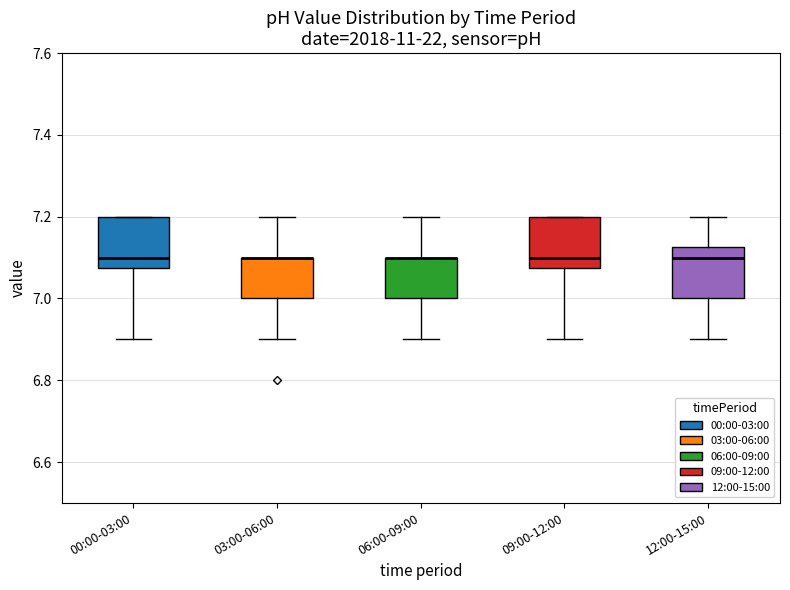

Reading left to right, transcribe this box plot: for each box, give where its median line is, the range the box spans, and where its two whiskers end, as read against the y-axis. The values are not printed on the chart, so give them approximately, as read against the axis.

00:00-03:00: median 7.10, box 7.08 to 7.20, whiskers 6.90 to 7.20
03:00-06:00: median 7.10 (drawn on the box's upper edge), box 7.00 to 7.10, whiskers 6.90 to 7.20
06:00-09:00: median 7.10 (drawn on the box's upper edge), box 7.00 to 7.10, whiskers 6.90 to 7.20
09:00-12:00: median 7.10, box 7.08 to 7.20, whiskers 6.90 to 7.20
12:00-15:00: median 7.10, box 7.00 to 7.12, whiskers 6.90 to 7.20